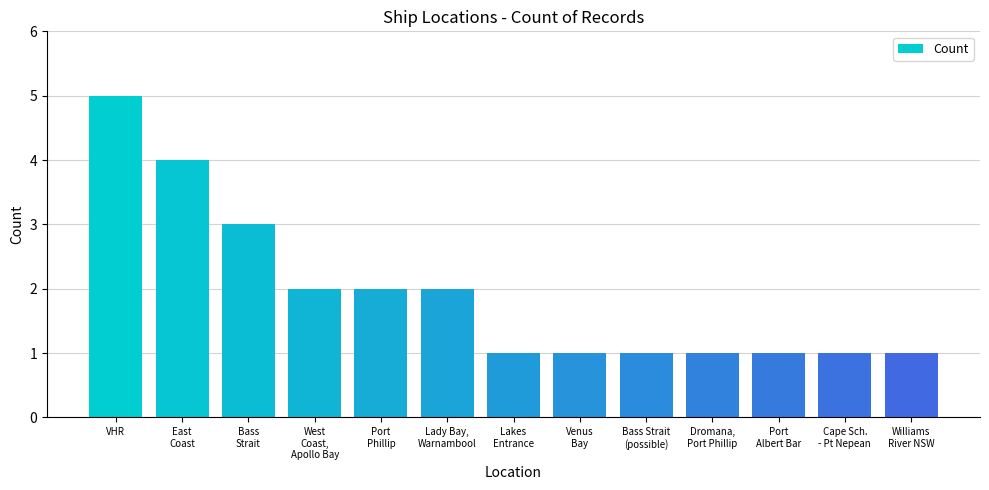

What is the maximum value shown in the chart?

5